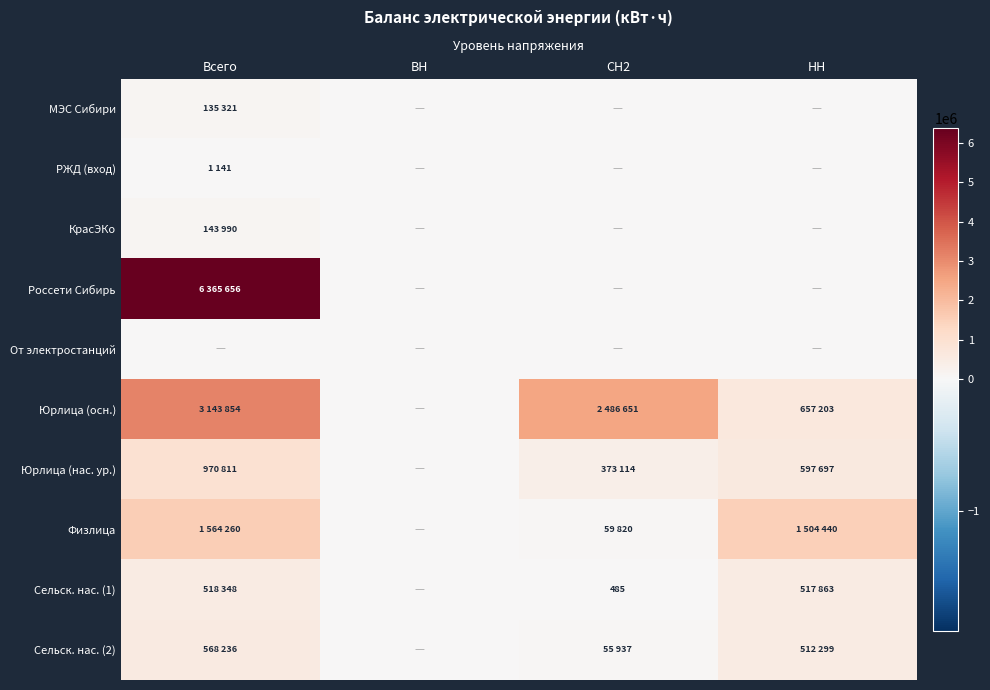

The Сельск. нас. (1) series shows 485 at СН2. True or false?

True